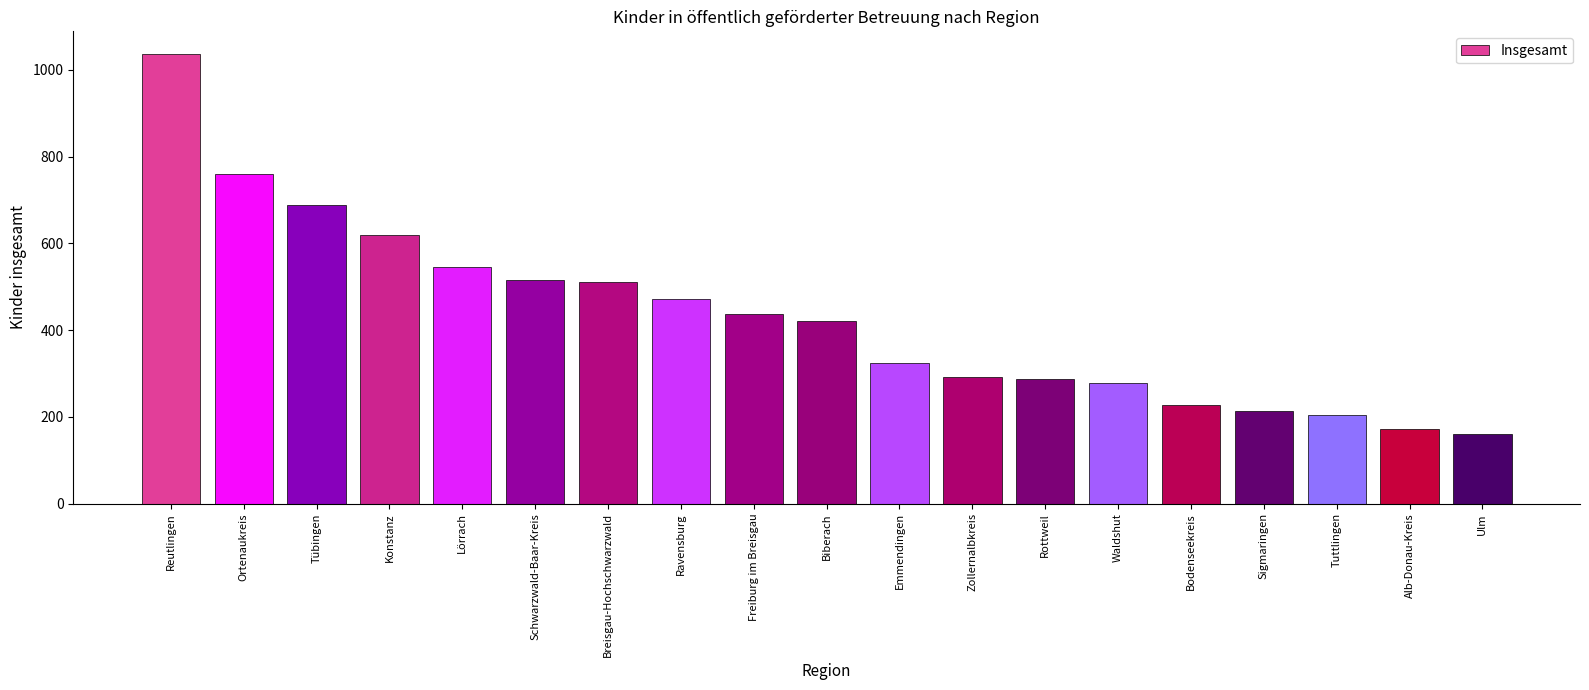

The chart shows a value of 619 at Konstanz. True or false?

True